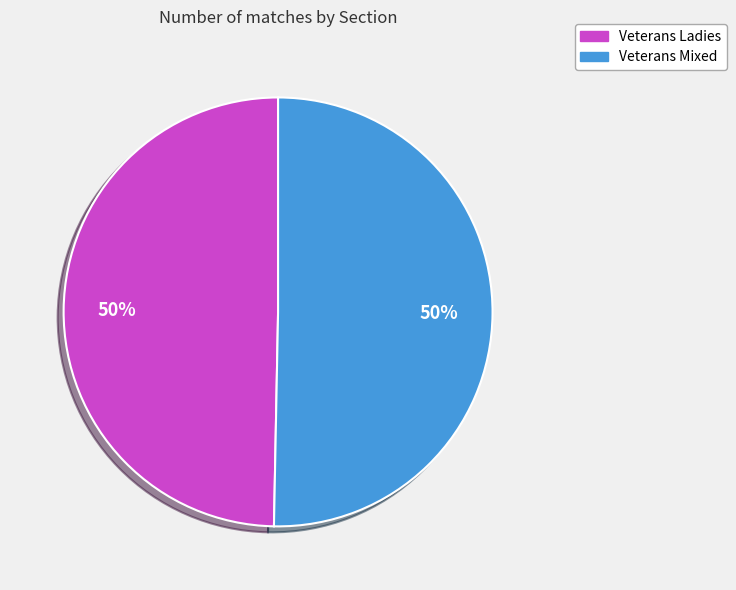

What is the ratio of the value at Veterans Ladies to the value at Veterans Mixed?

1.0